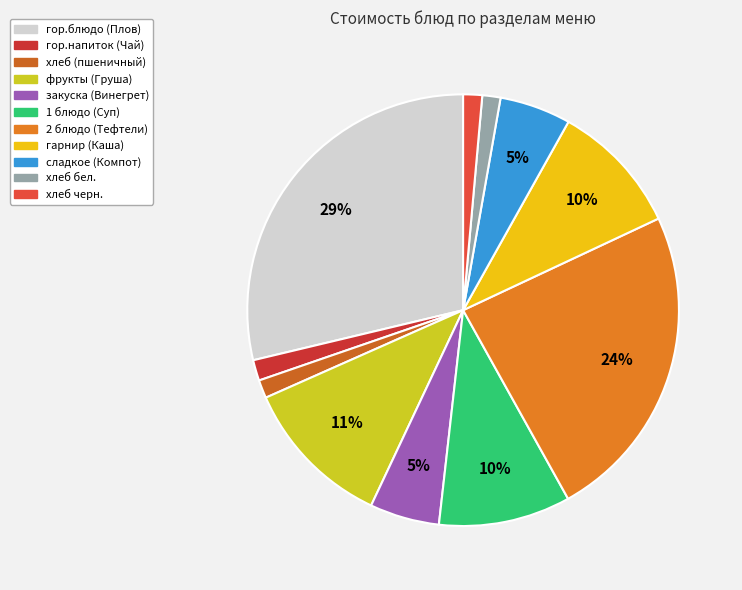

How many segments does this pie chart have?

11